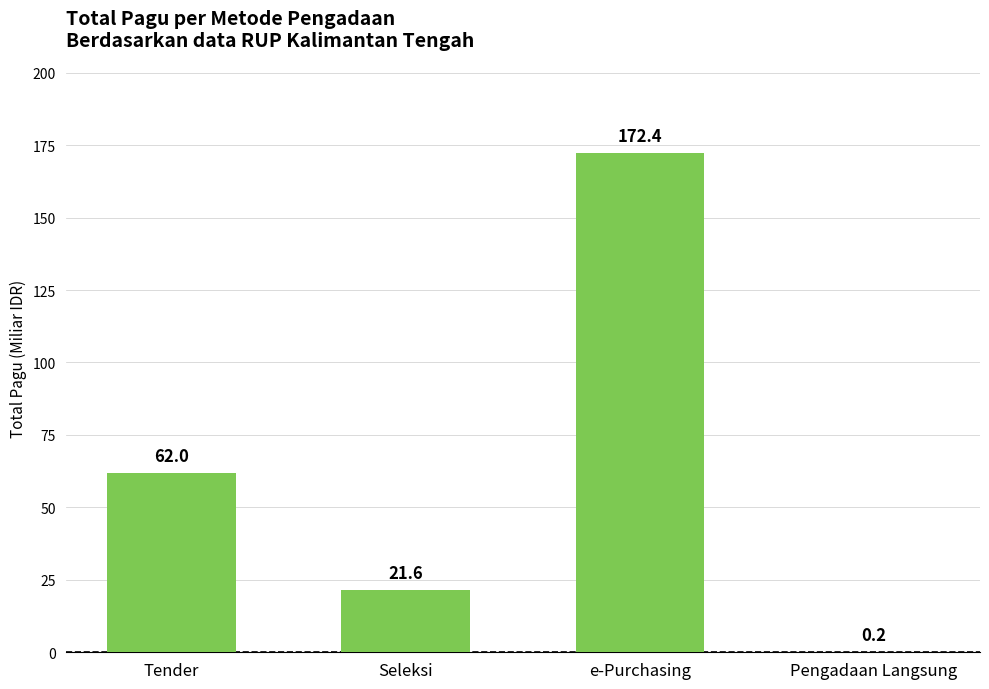

Is it true that the value at Tender is 62.0?

True